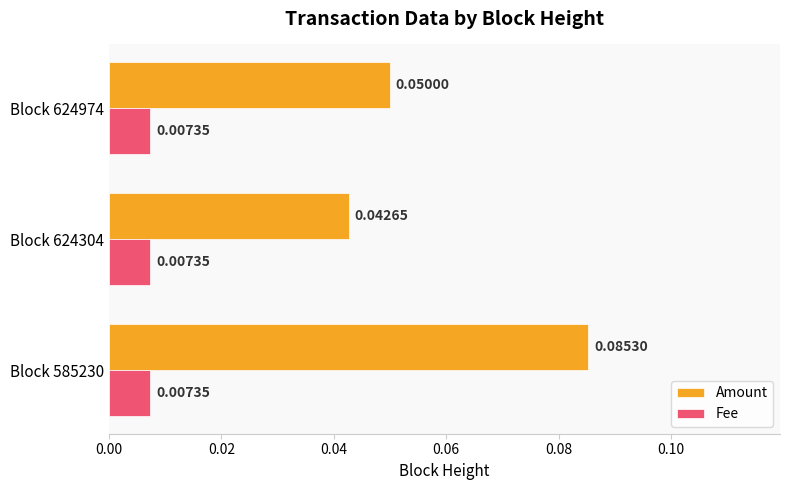

At how many categories does at least one series exceed 0?

3